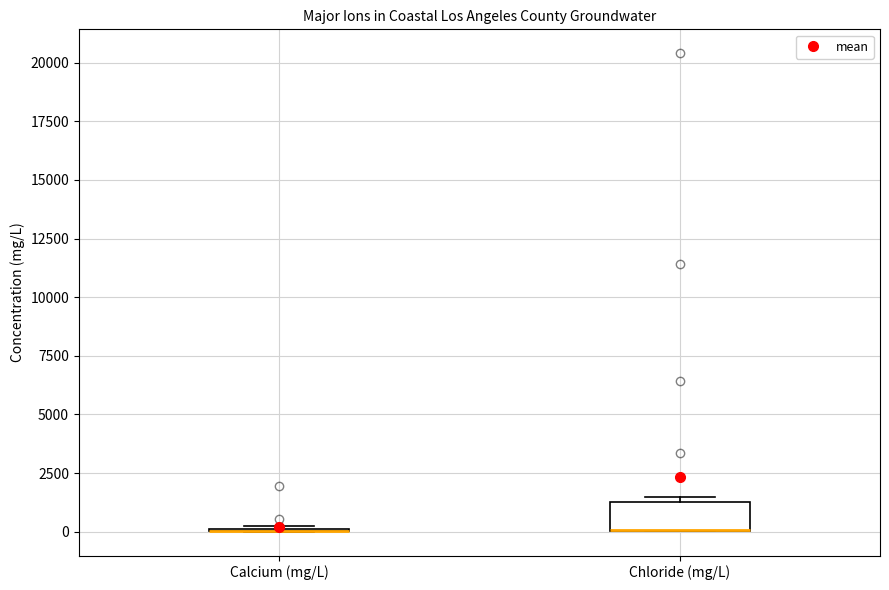

Reading left to right, transcribe this box plot: for each box, give where its median line is, the range the box spans, and where its two whiskers end, as read against the y-axis. The values are not printed on the chart, so give them approximately, as read against the axis.

Calcium (mg/L): box collapsed to a line at 0, whiskers 0 to 500
Chloride (mg/L): median 0 (drawn on the box's lower edge), box 0 to 1500, whiskers 0 to 1500 (just above the box's upper edge)